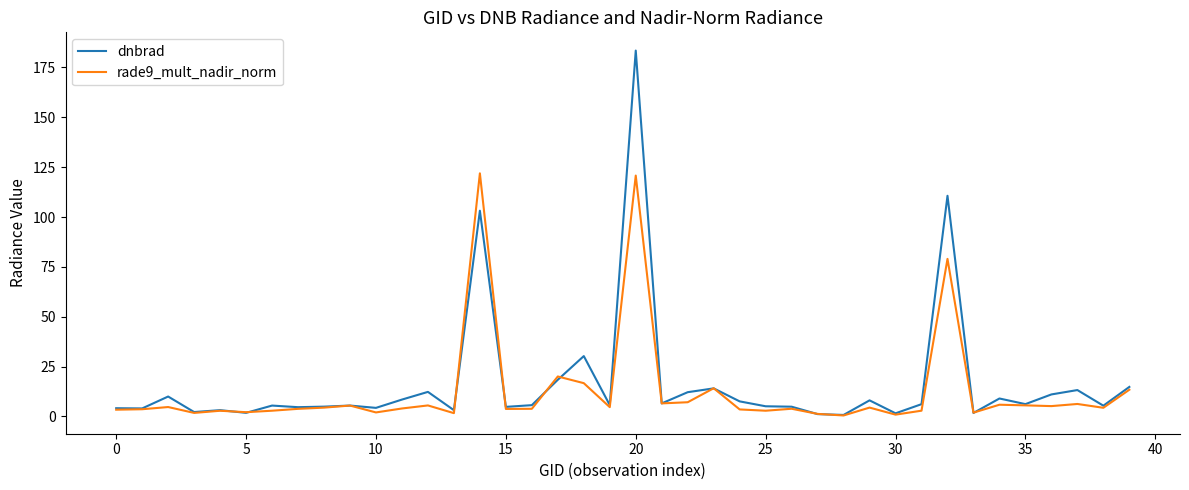

Count the number of categories in the chart.

40